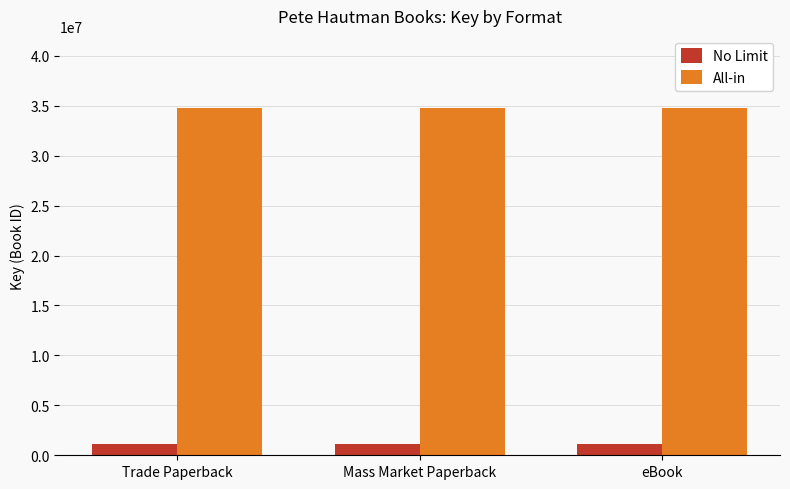

How many bars are there in total?

6